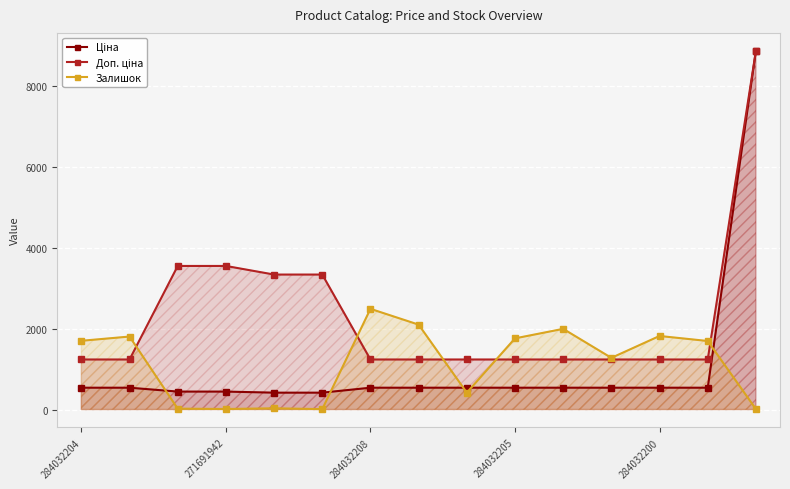

How many interior local valleys does the Залишок series have?

4